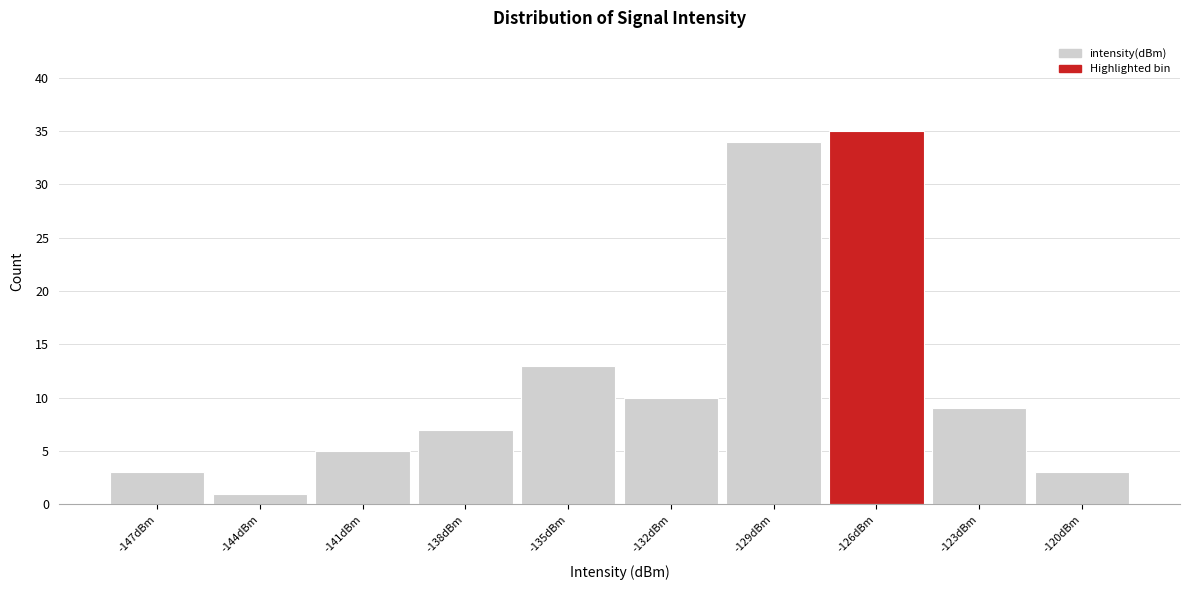

Reading left to right, transcribe all the data shown in this chart.

3	1	5	7	13	10	34	35	9	3